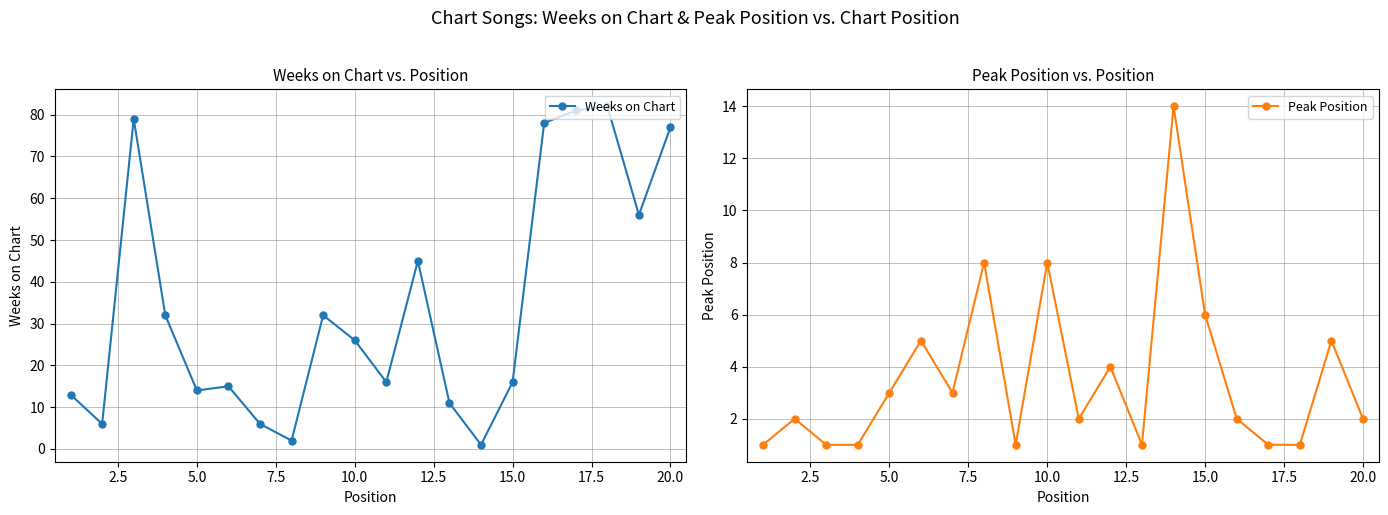

The value of Peak Position at 20.0 is 1. True or false?

False